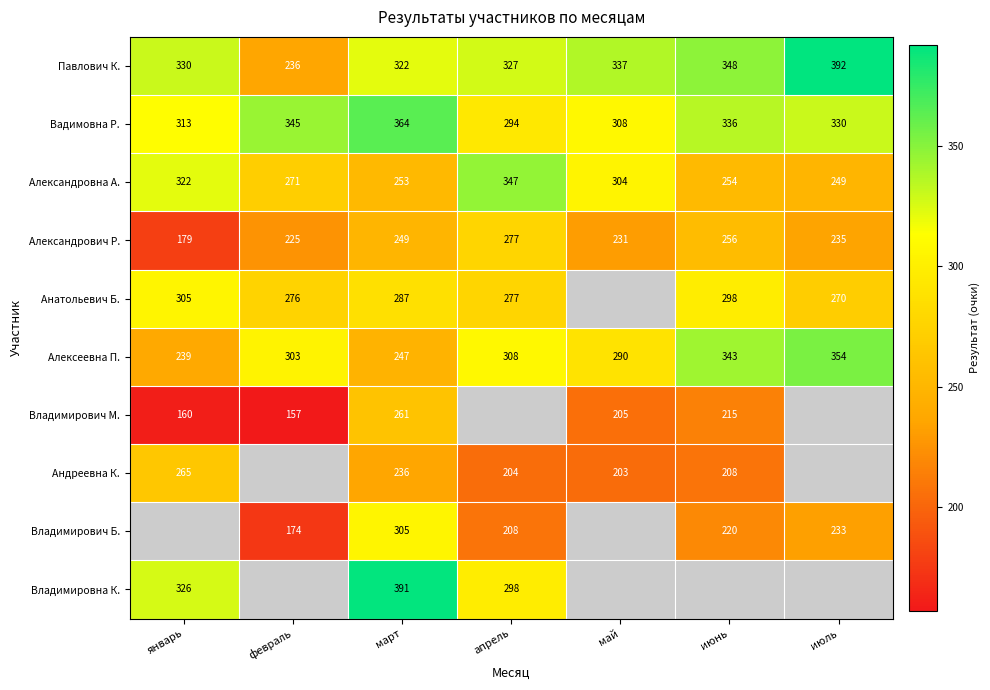

What value does the Александрович Р. series have at январь, to the nearest 10?

180